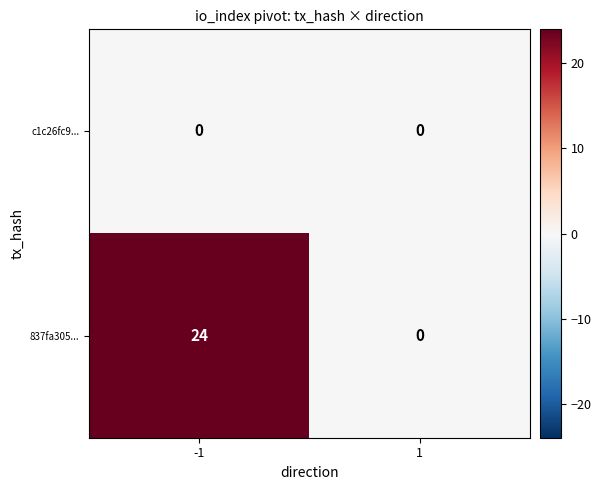

What is the average value of the 837fa305... series?

12